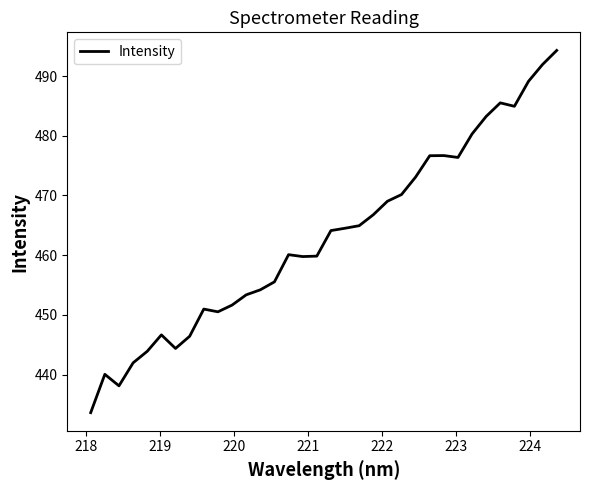

What is the maximum value shown in the chart?

494.3